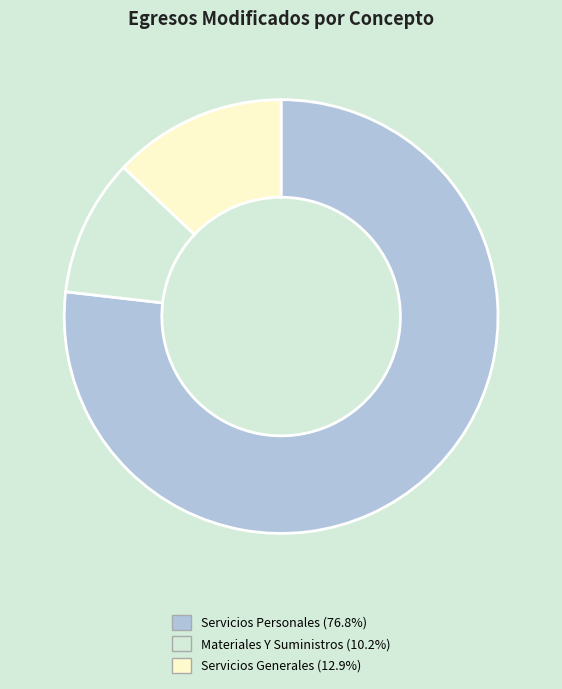

How many slices are in this pie chart?

3